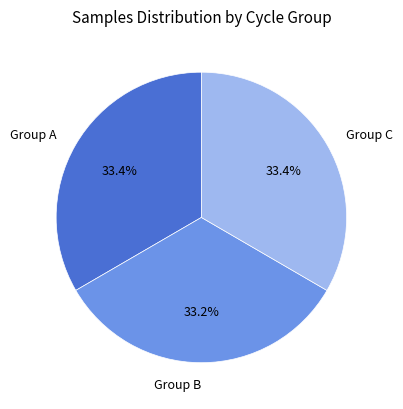

What is the ratio of the value at Group B to the value at Group C?

1.0